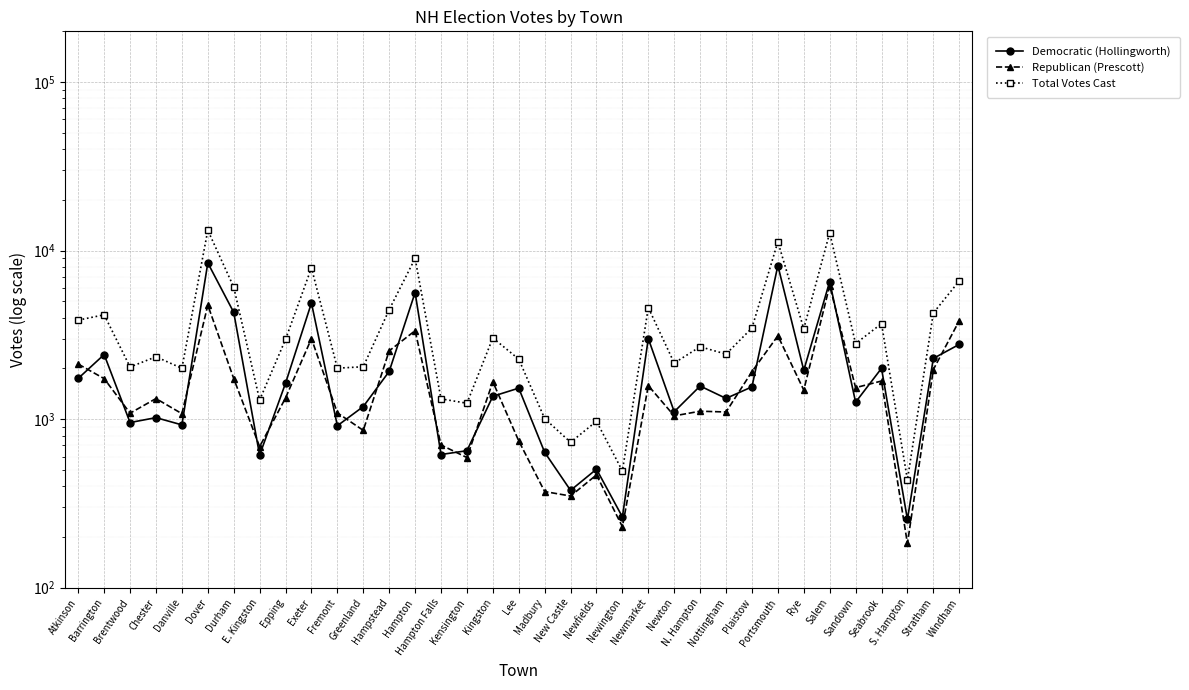

What is the label of the 23rd point from the left?

Newmarket